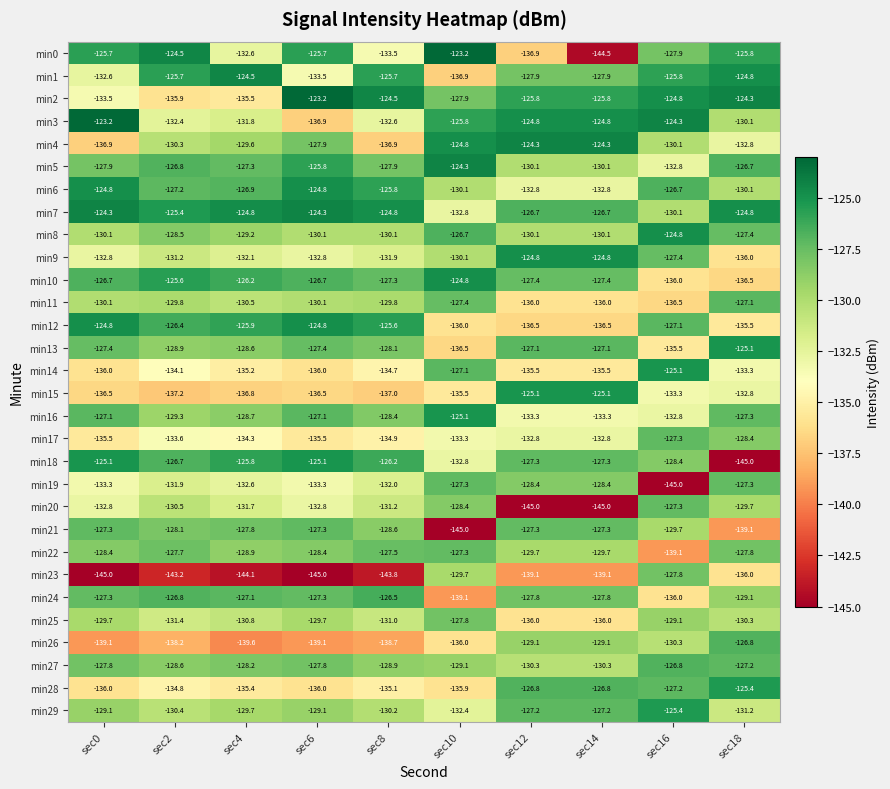

What is the difference between the min5 values at sec0 and sec18?

1.2